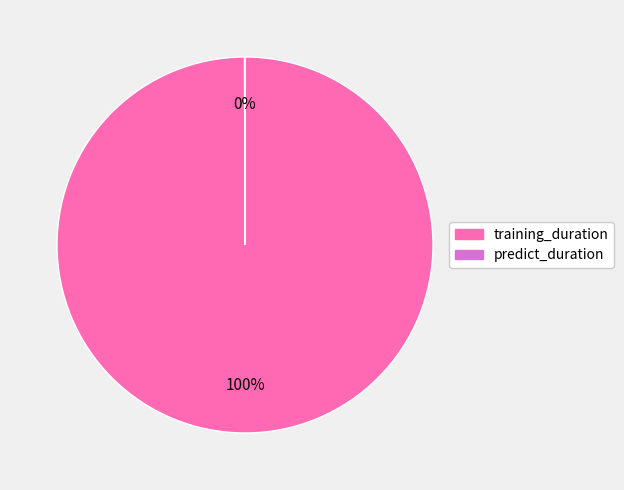

Is it true that training_duration is 100% of the pie?

True